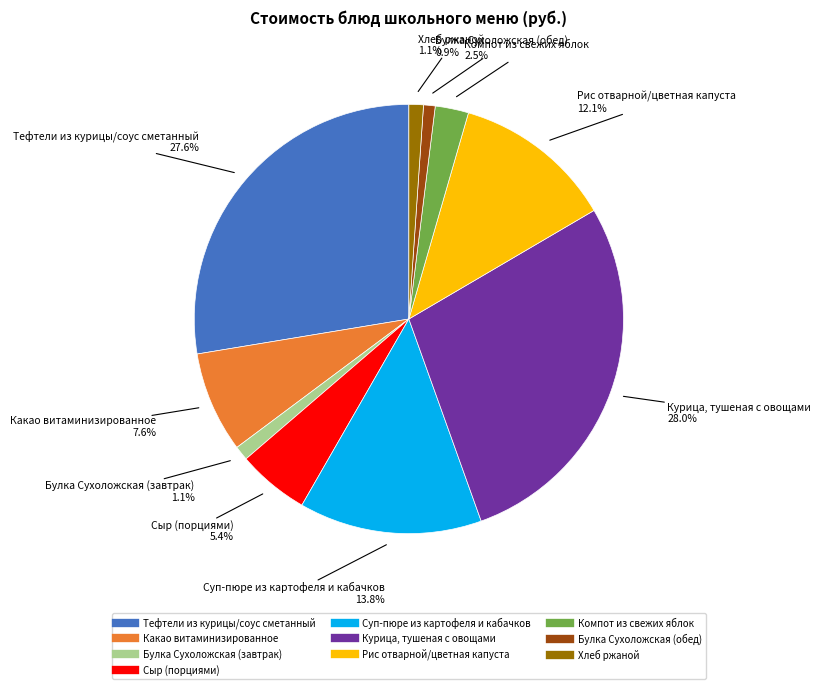

Which has a higher value, Булка Сухоложская (обед) or Какао витаминизированное?

Какао витаминизированное